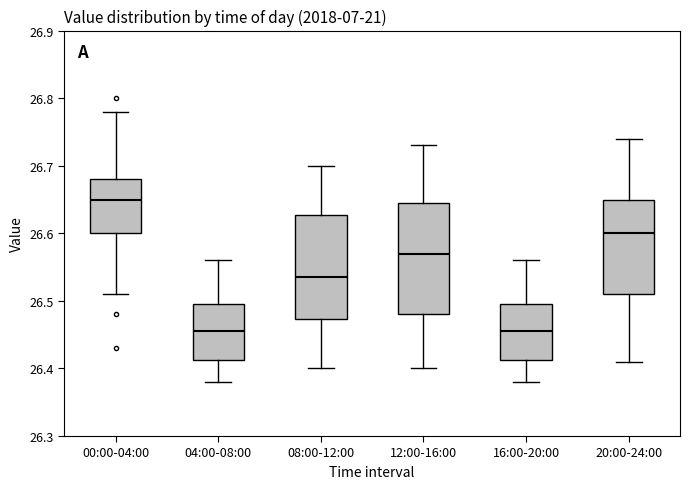

Reading left to right, read every box against the y-axis: the position of its median line, the range the box covers, and the ends of its whiskers. The values are not printed on the chart, so give them approximately, as read against the axis.

00:00-04:00: median 26.65, box 26.60 to 26.68, whiskers 26.51 to 26.78
04:00-08:00: median 26.46, box 26.41 to 26.50, whiskers 26.38 to 26.56
08:00-12:00: median 26.54, box 26.47 to 26.63, whiskers 26.40 to 26.70
12:00-16:00: median 26.57, box 26.48 to 26.65, whiskers 26.40 to 26.73
16:00-20:00: median 26.46, box 26.41 to 26.50, whiskers 26.38 to 26.56
20:00-24:00: median 26.60, box 26.51 to 26.65, whiskers 26.41 to 26.74